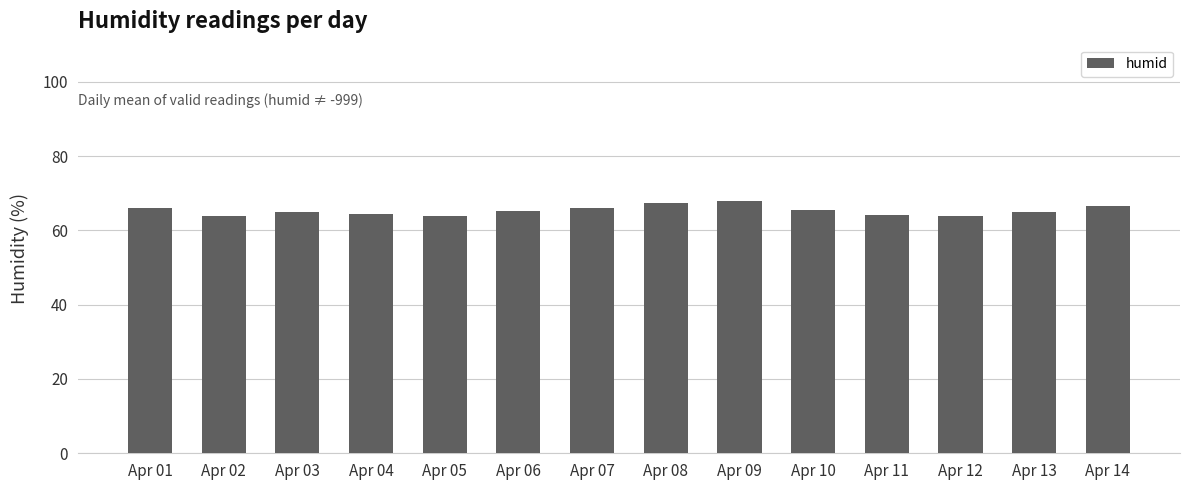

Is it true that the value at Apr 14 is 66.7?

True